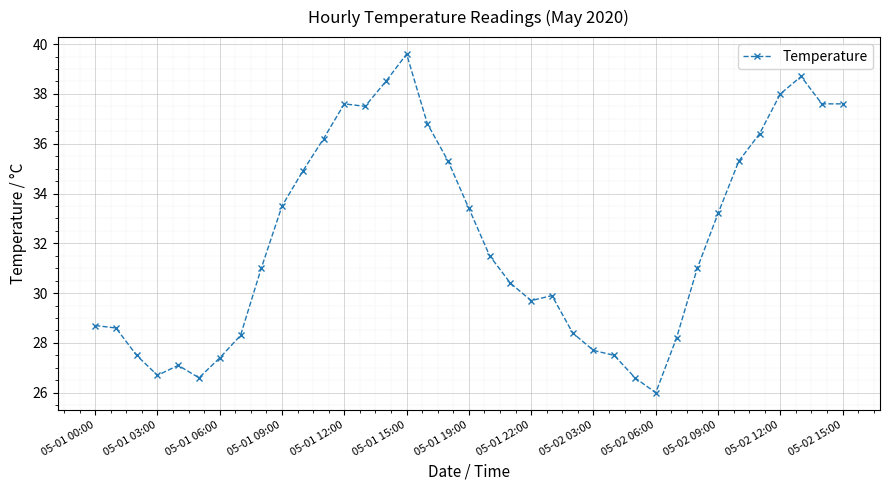

What is the maximum value shown in the chart?

39.6